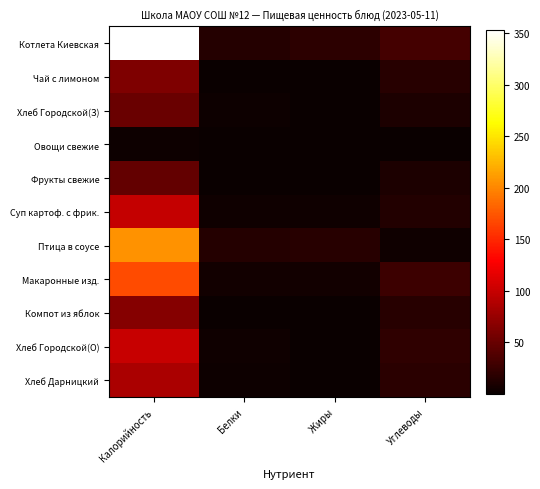

Reading left to right, list all the values displayed in this chart.

Котлета Киевская: Калорийность=353.0	Белки=14.0	Жиры=19.0	Углеводы=31.0
Чай с лимоном: Калорийность=62.0	Белки=0.1	Жиры=0.0	Углеводы=15.2
Хлеб Городской(З): Калорийность=50.0	Белки=1.6	Жиры=0.2	Углеводы=10.2
Овощи свежие: Калорийность=2.4	Белки=0.1	Жиры=0.0	Углеводы=0.4
Фрукты свежие: Калорийность=47.0	Белки=0.4	Жиры=0.4	Углеводы=9.8
Суп картоф. с фрик.: Калорийность=99.0	Белки=3.6	Жиры=3.2	Углеводы=13.3
Птица в соусе: Калорийность=205.9	Белки=14.1	Жиры=15.3	Углеводы=3.2
Макаронные изд.: Калорийность=168.4	Белки=5.5	Жиры=4.5	Углеводы=26.4
Компот из яблок: Калорийность=65.0	Белки=0.1	Жиры=0.1	Углеводы=15.9
Хлеб Городской(О): Калорийность=100.0	Белки=3.2	Жиры=0.4	Углеводы=20.4
Хлеб Дарницкий: Калорийность=85.0	Белки=2.6	Жиры=0.4	Углеводы=17.2